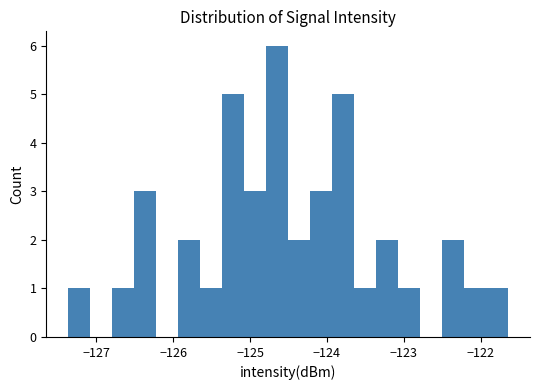

Read against the x-axis, roughly where is the centre of the tallest bar?

-124.6